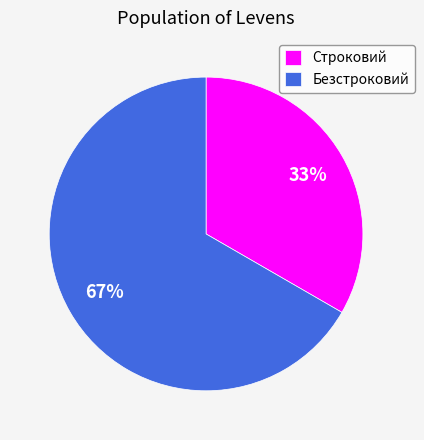

Which has a higher value, Безстроковий or Строковий?

Безстроковий